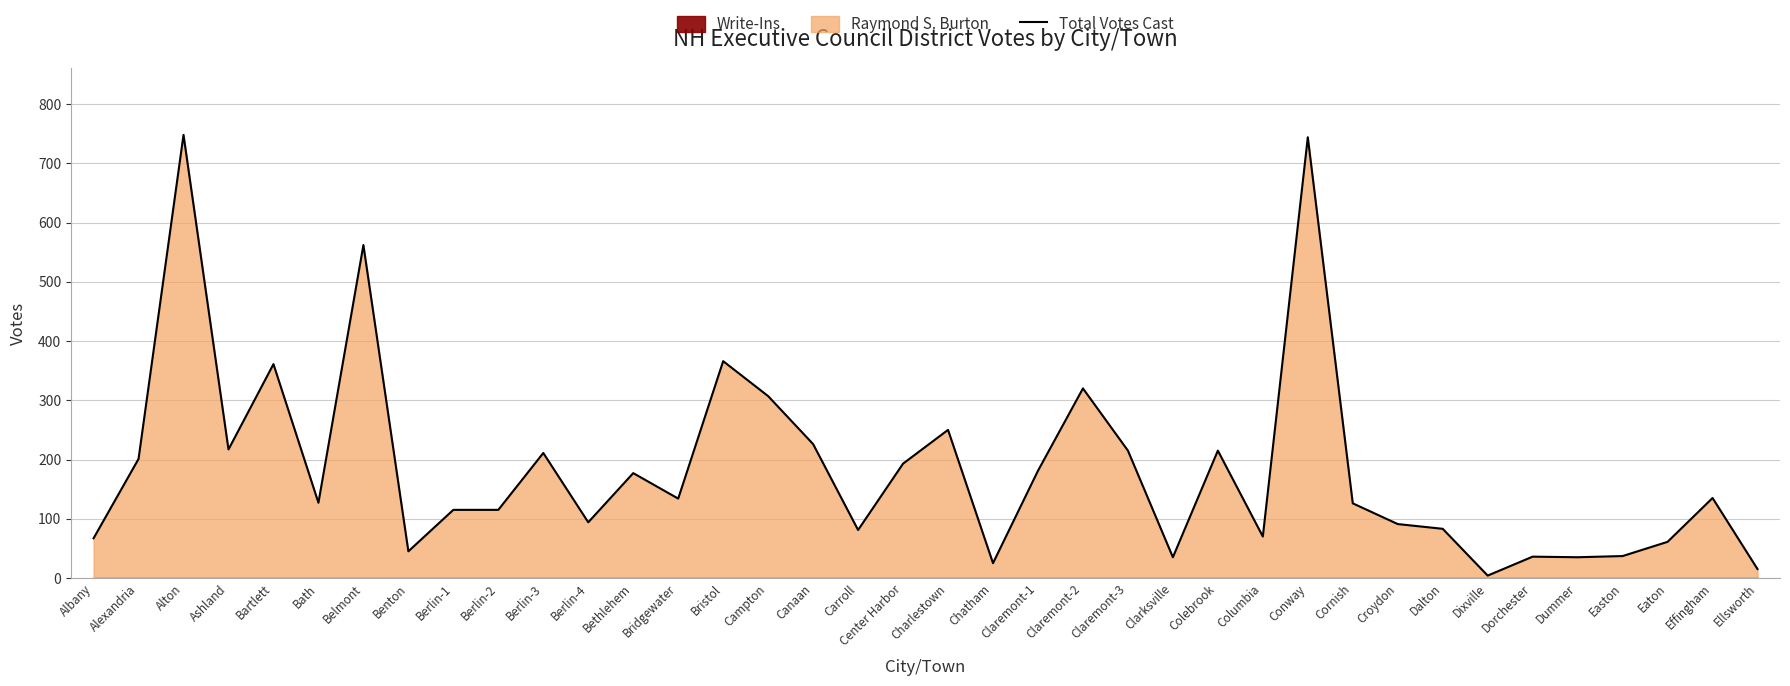

What is the difference between the values at Bethlehem and Campton?

130